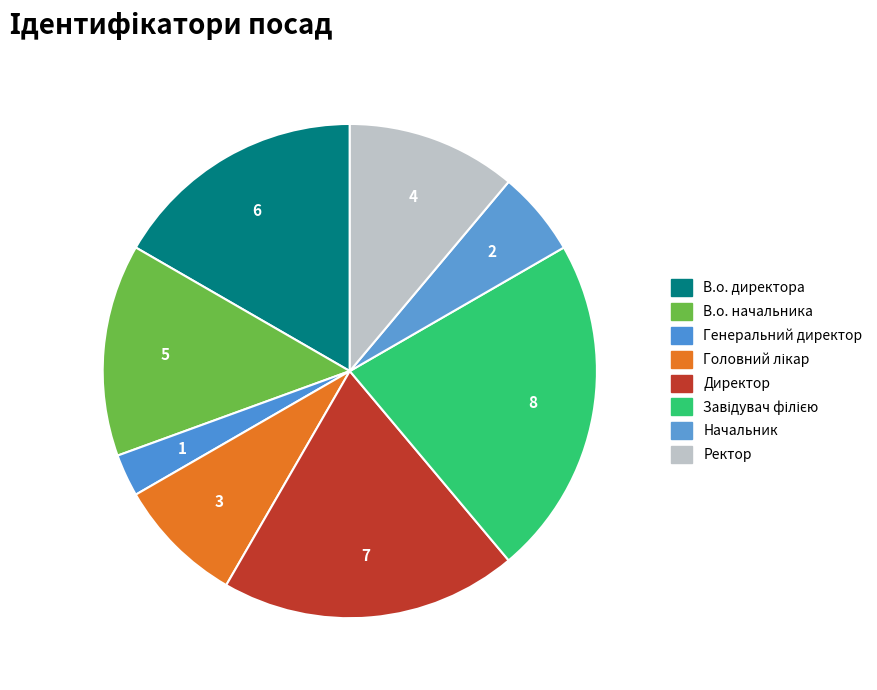

What is the largest slice in the pie chart?

Завідувач філією